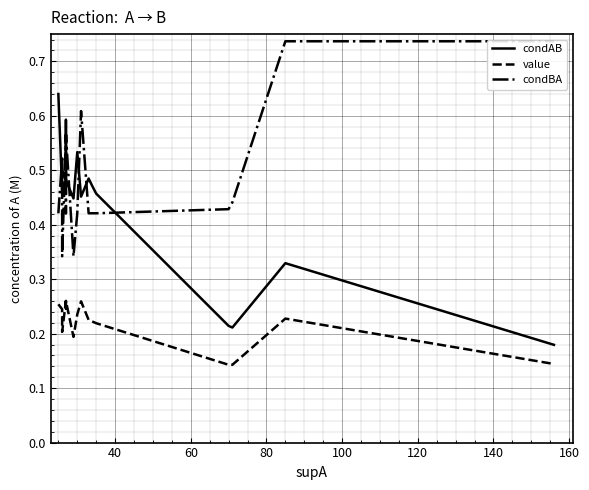

In condBA, how many points are lower than both neighbors (excluding endpoints)?

3